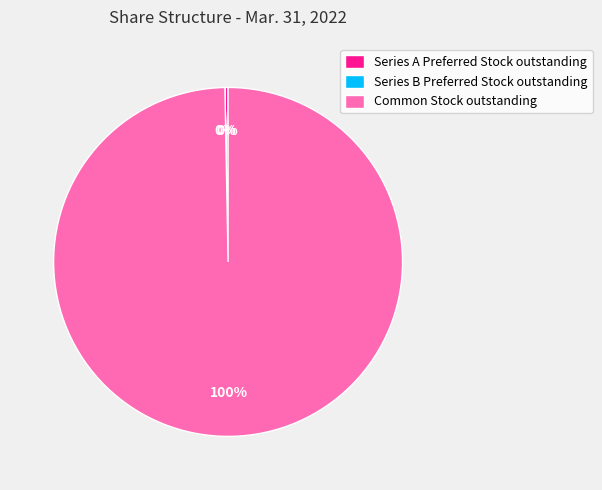

The Common Stock outstanding slice represents 100% of the pie. True or false?

True